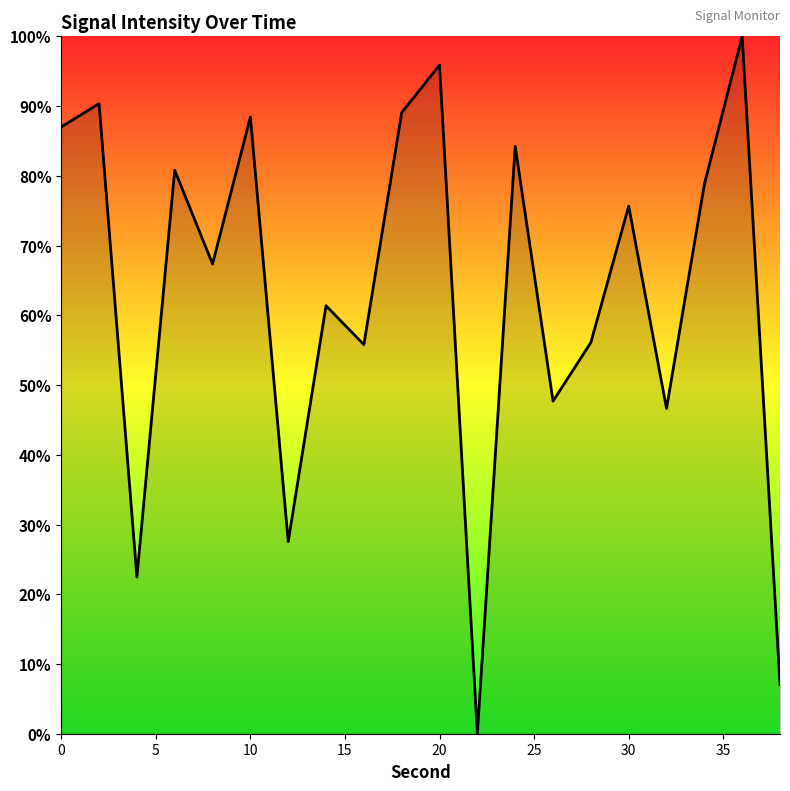

What is the difference between the maximum and minimum values?

100.0